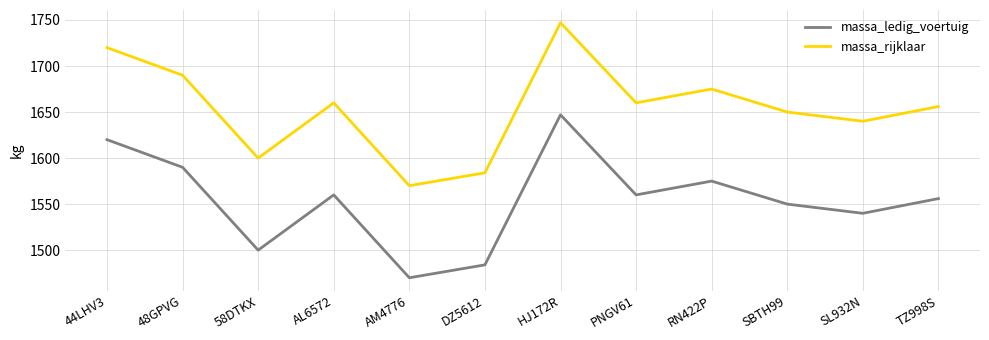

What value does the massa_ledig_voertuig series have at 44LHV3, to the nearest 5?

1620